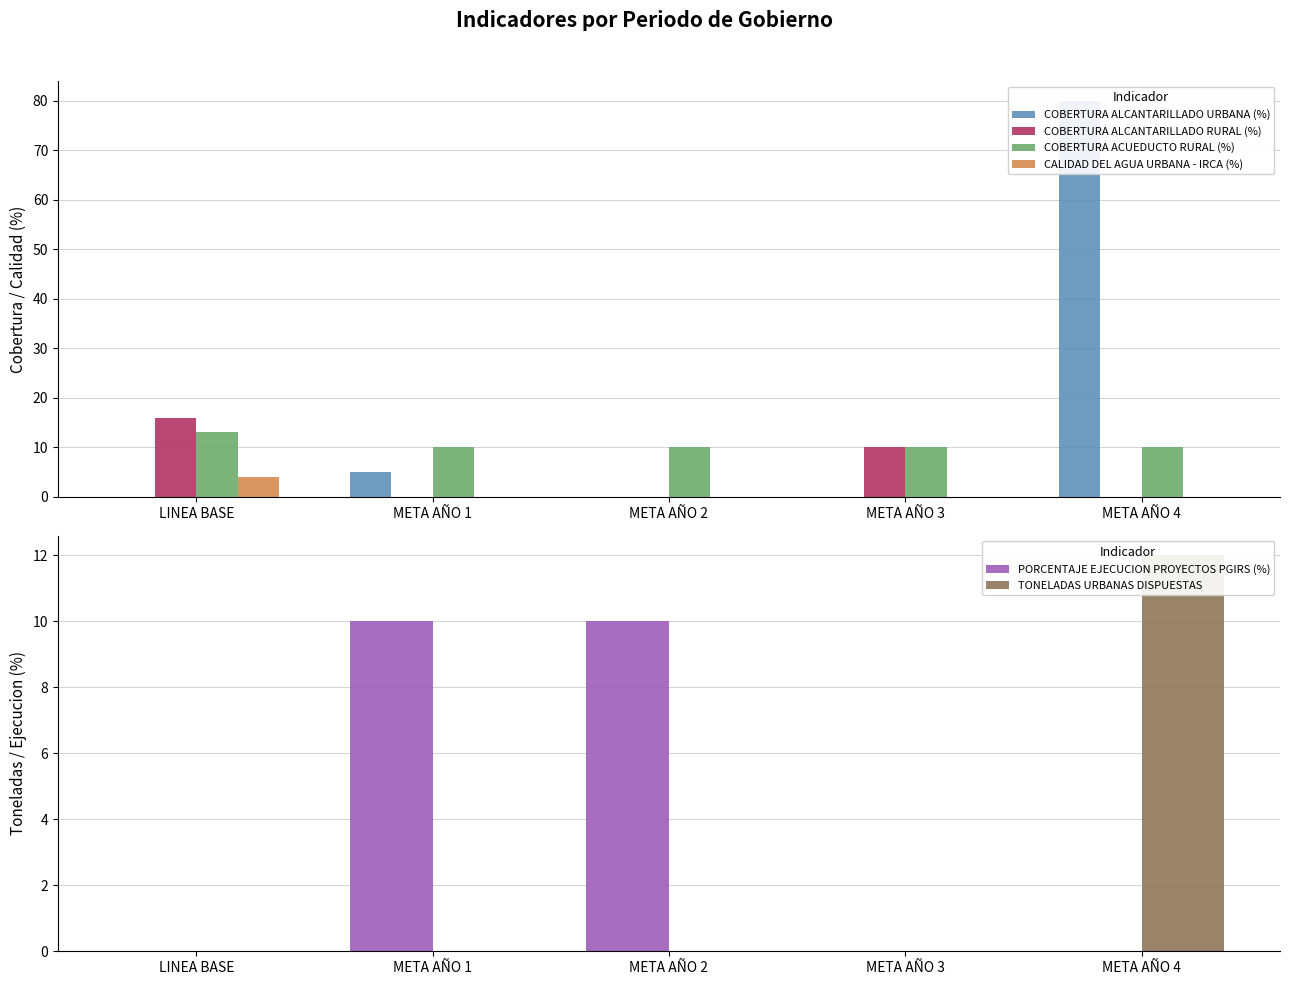

Which label corresponds to the largest value in the chart?

META AÑO 4